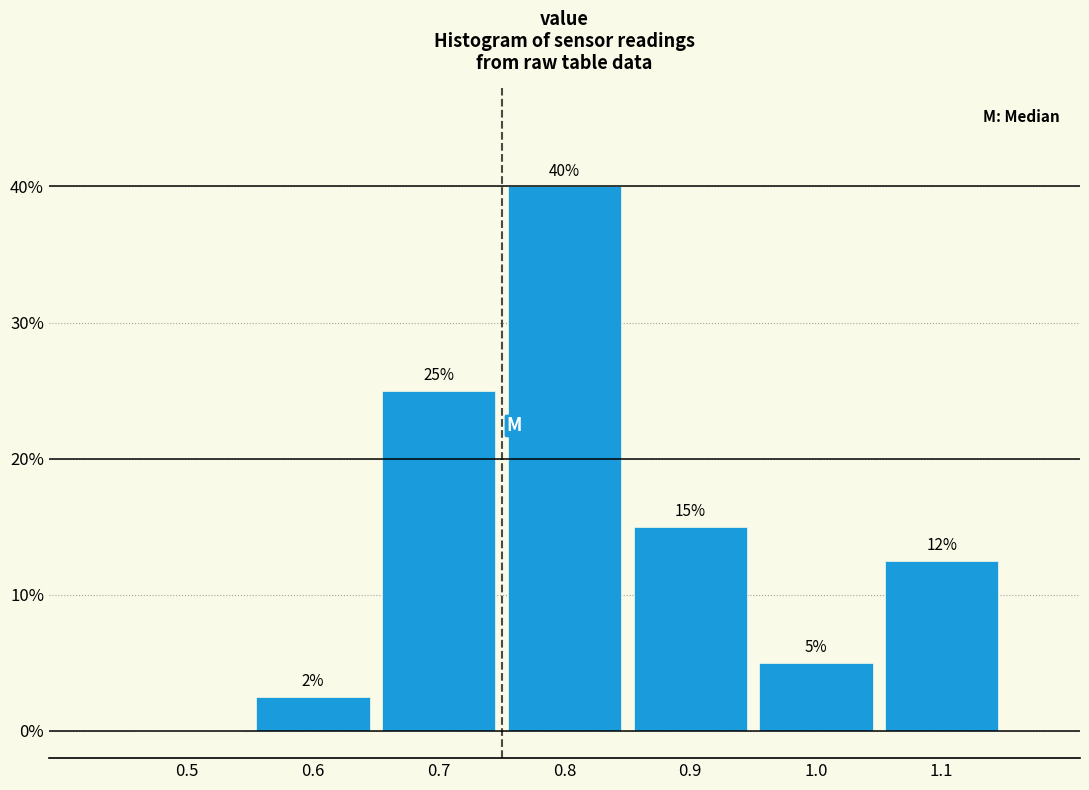

Which has a higher value, 1.1 or 0.5?

1.1